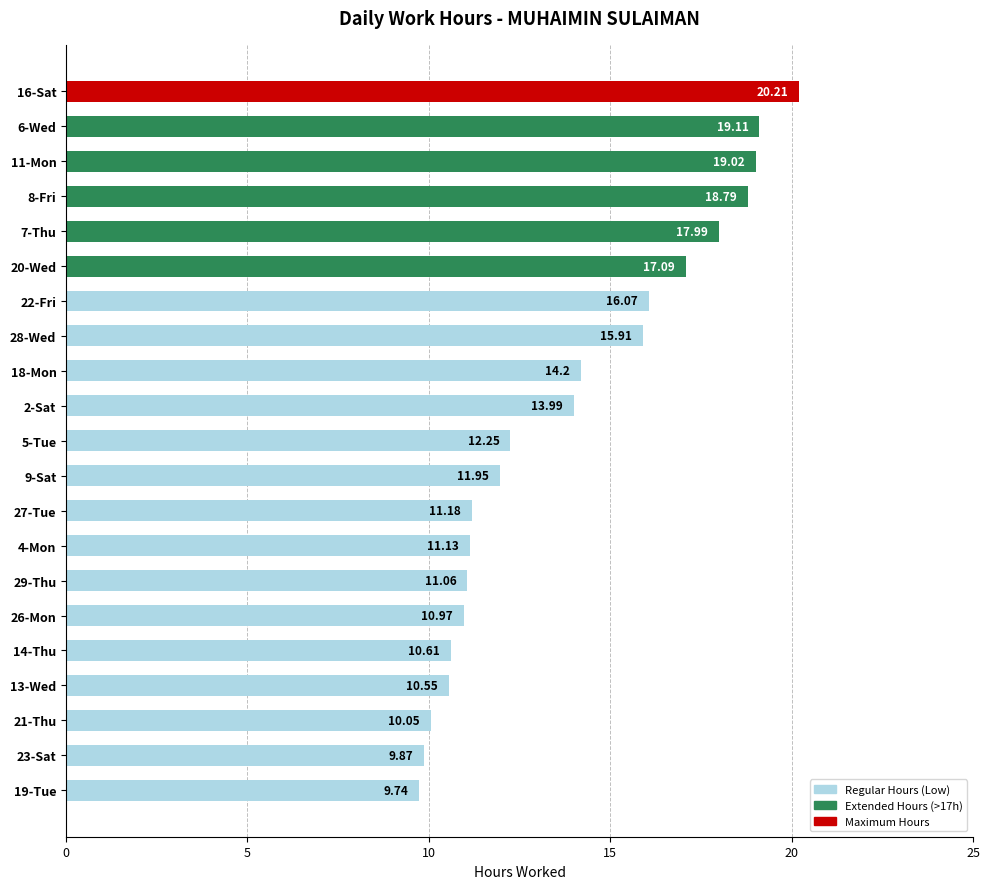

How many values are below 12?

10